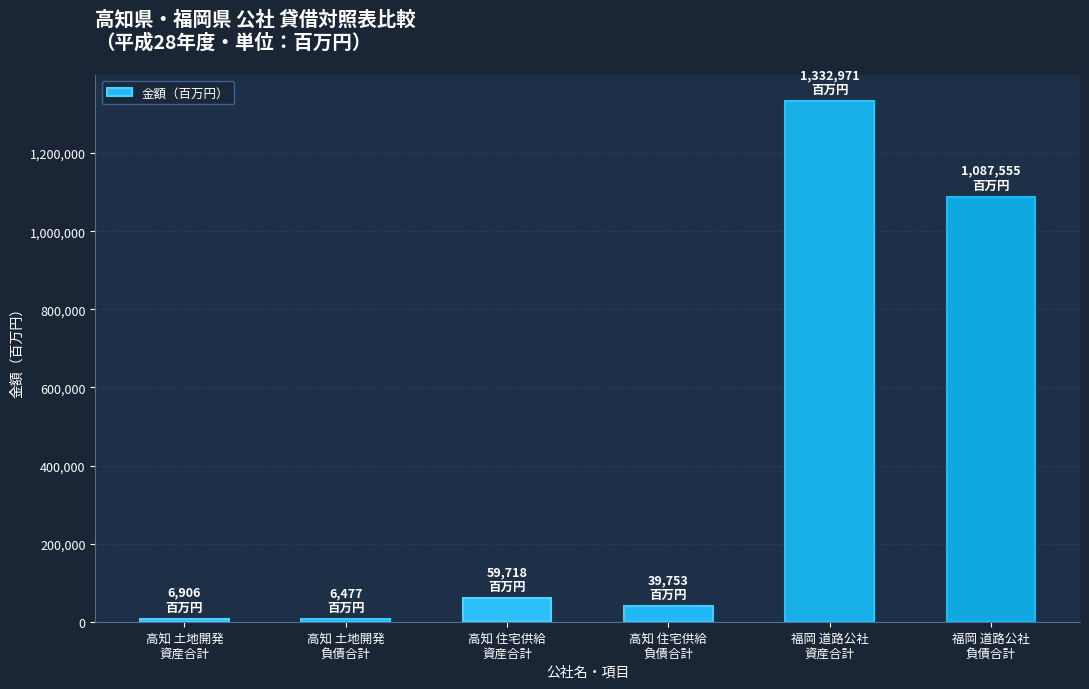

What is the difference between the second highest and minimum values?

1081078